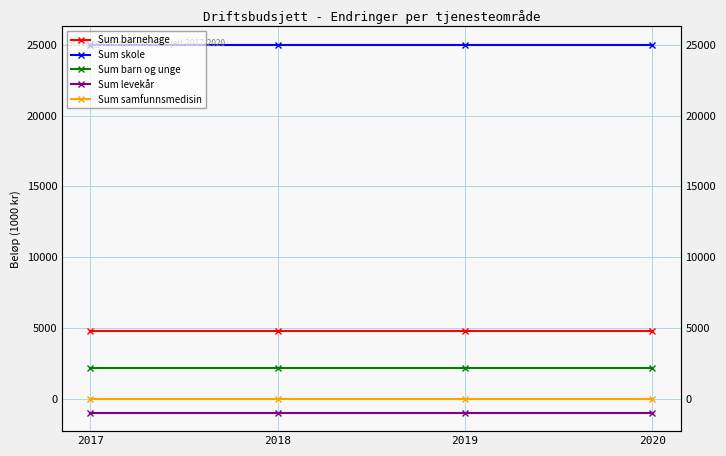

True or false: Sum samfunnsmedisin and Sum skole cross at least once.

False